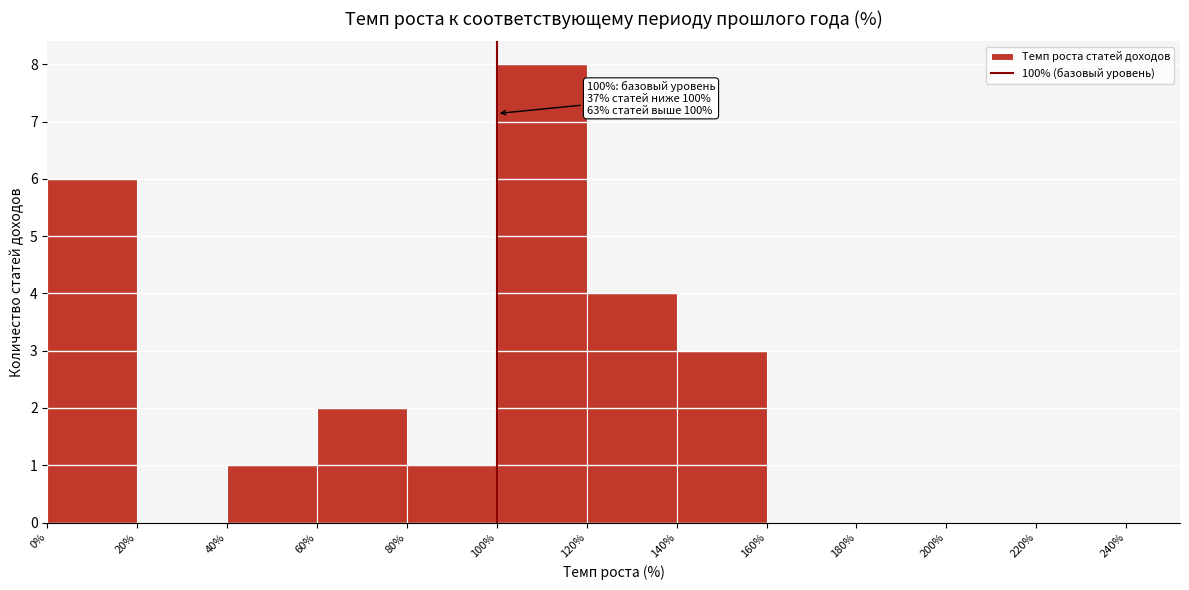

Over which range of the x-axis is the bar tallest?

100% to 120%